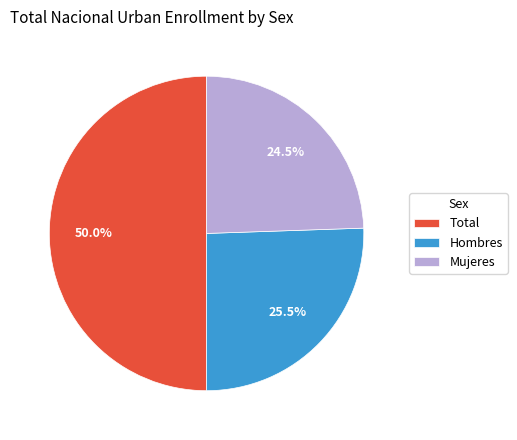

What is the total percentage of Mujeres and Hombres?

50.0%